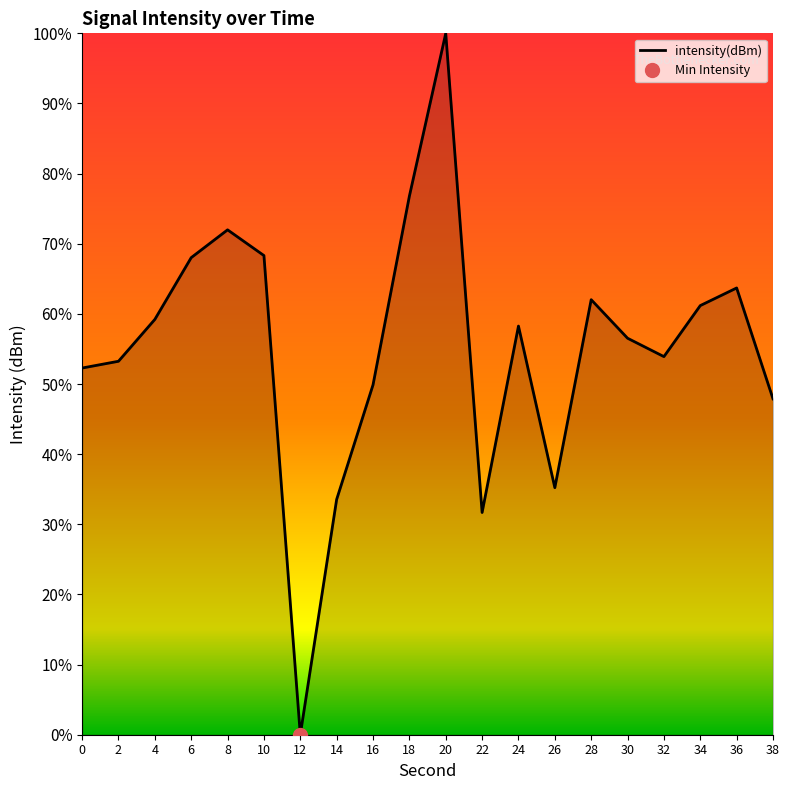

Is it true that the value at 16 is 30.7?

False